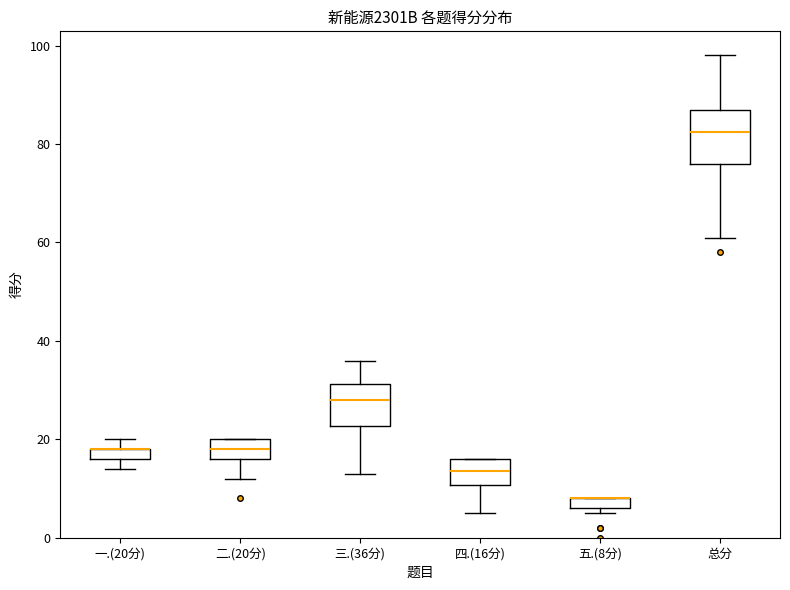

Comparing the boxes themselves (not the whiskers), which one is the tallest?

总分